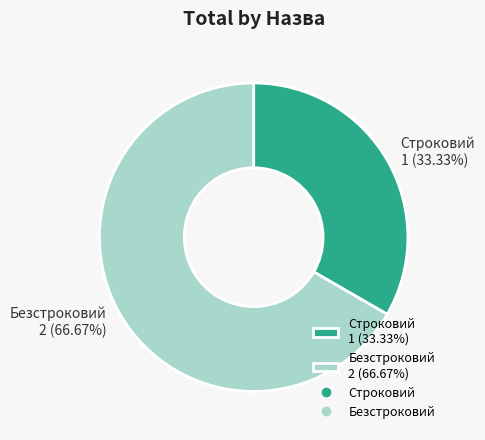

Does Строковий represent more than half of the total?

No